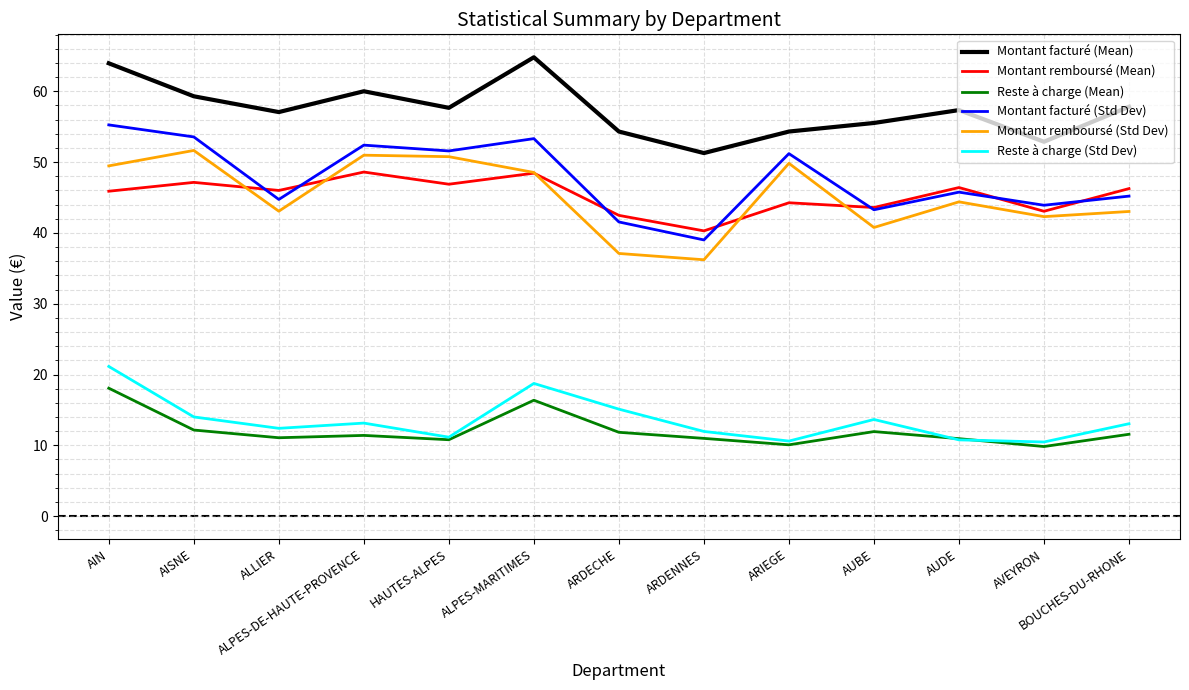

What is the sum of the Reste à charge (Mean) values at AISNE and BOUCHES-DU-RHONE?

23.7